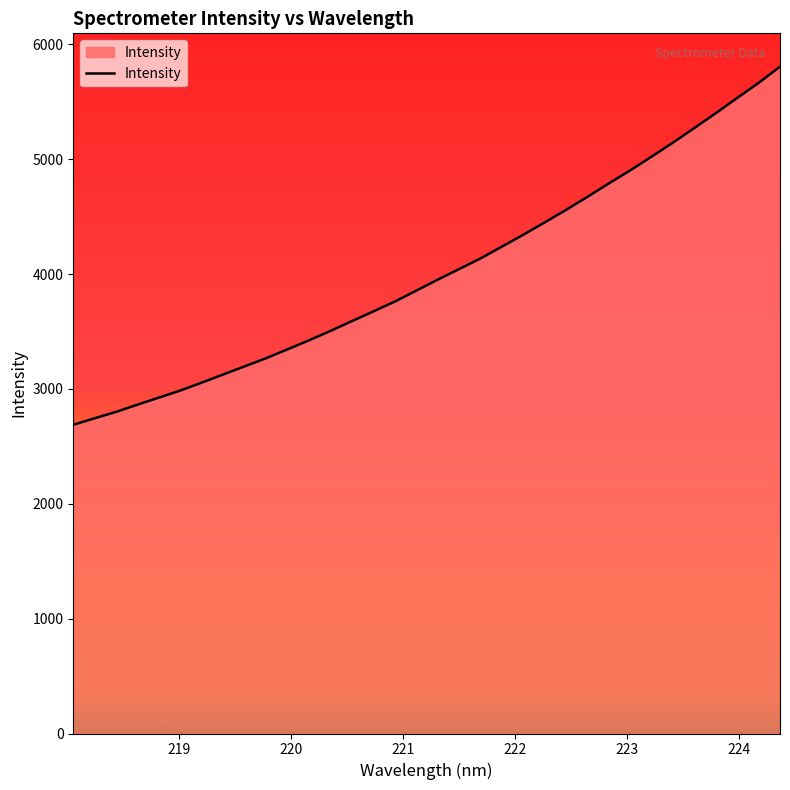

What is the difference between the maximum and minimum values?

3117.4